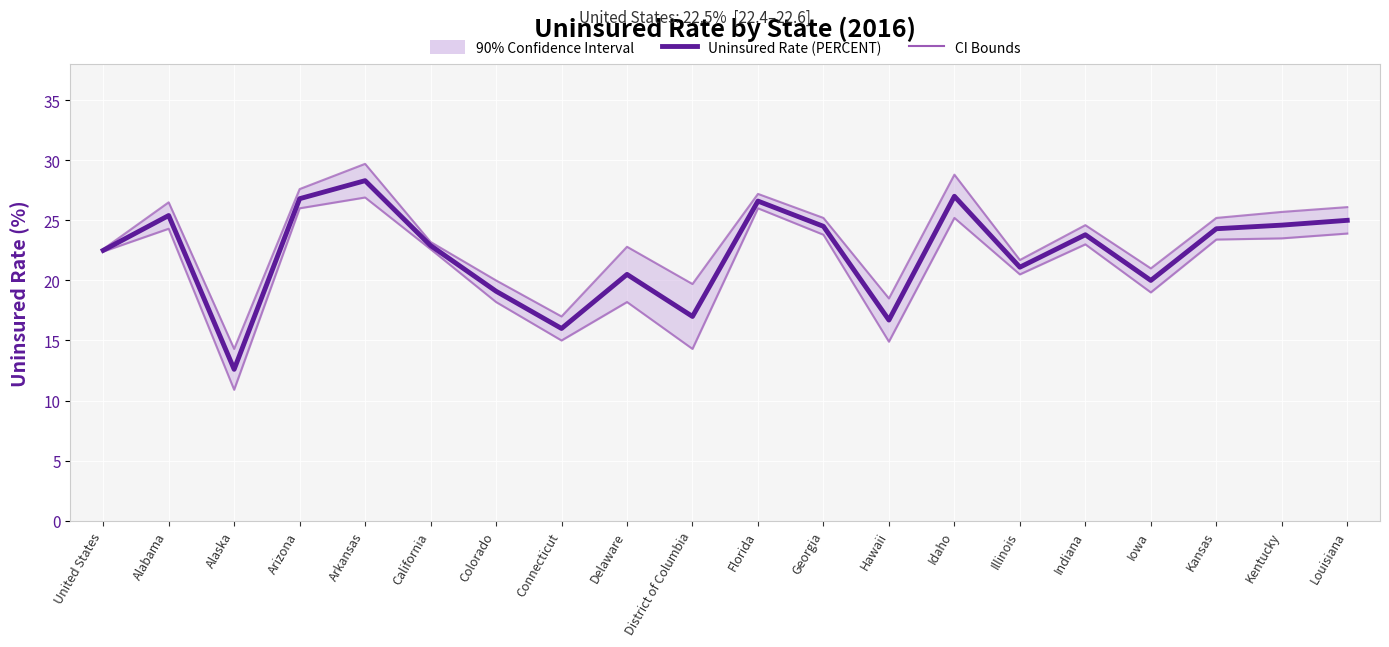

Which series has the widest spread of values?

CI Lower Bound